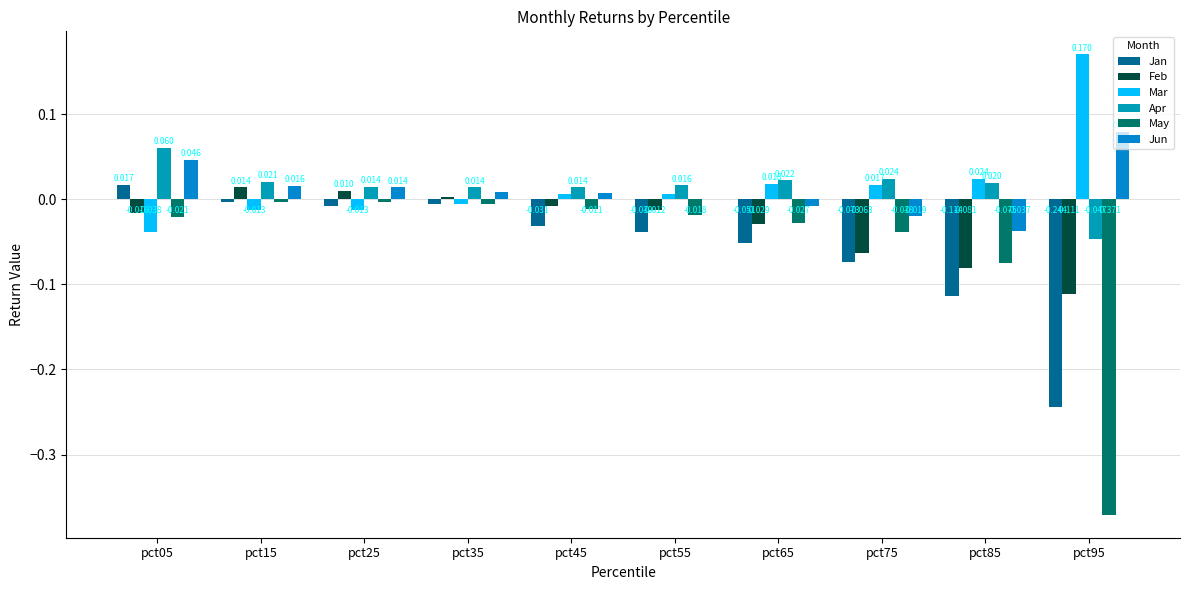

True or false: Mar has a value of 0.0 at pct65.

True